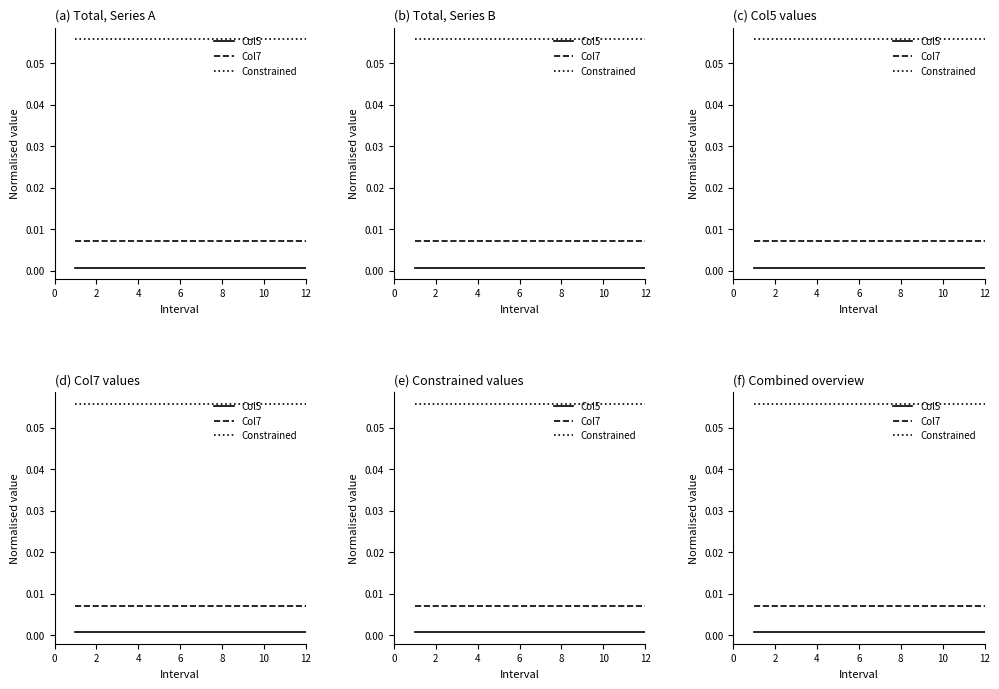

What is the difference between the highest and lowest values at 10?

0.1